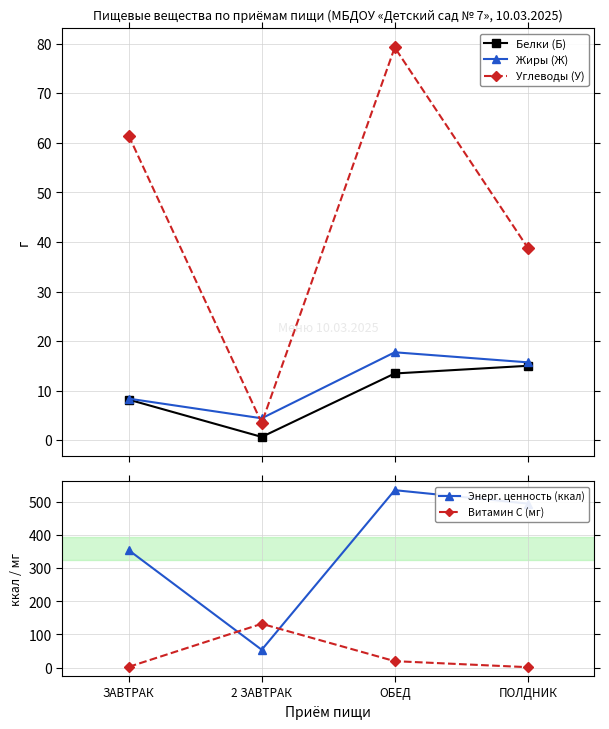

At which category is the sum across all series the highest?

ОБЕД